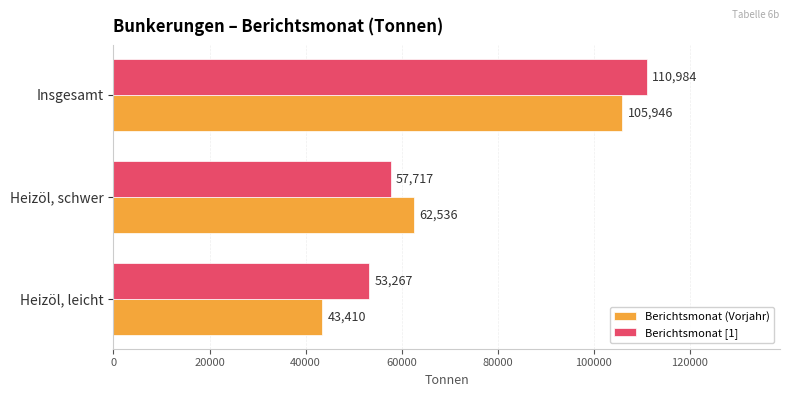

Count the number of categories in the chart.

3